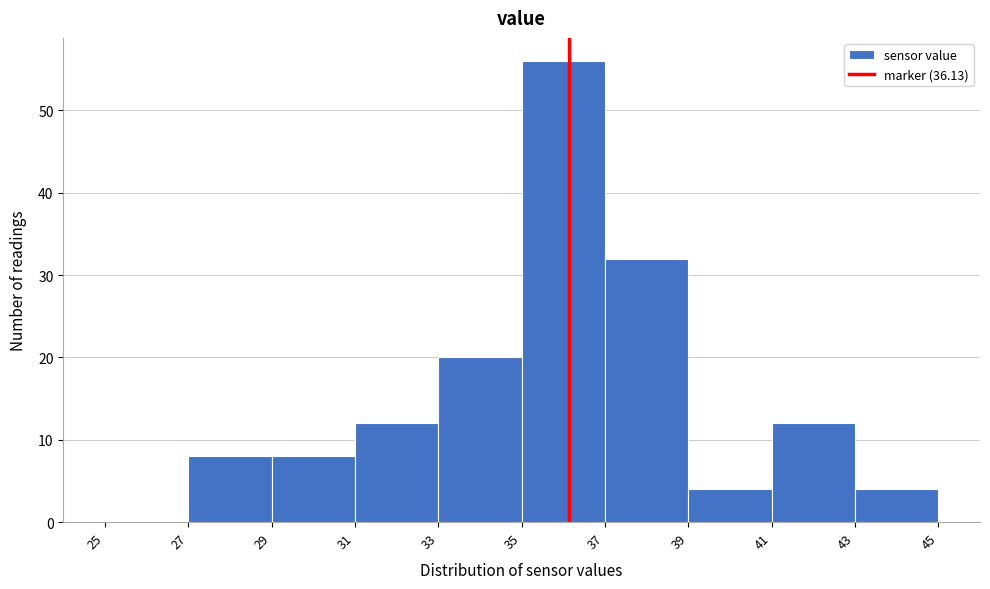

Reading left to right, list every bar in this chart as the range it spans on the x-axis followed by its height. The values are not printed on the chart, so give them approximately, as read against the axis.

25 to 27: 0
27 to 29: 8
29 to 31: 8
31 to 33: 12
33 to 35: 20
35 to 37: 56
37 to 39: 32
39 to 41: 4
41 to 43: 12
43 to 45: 4